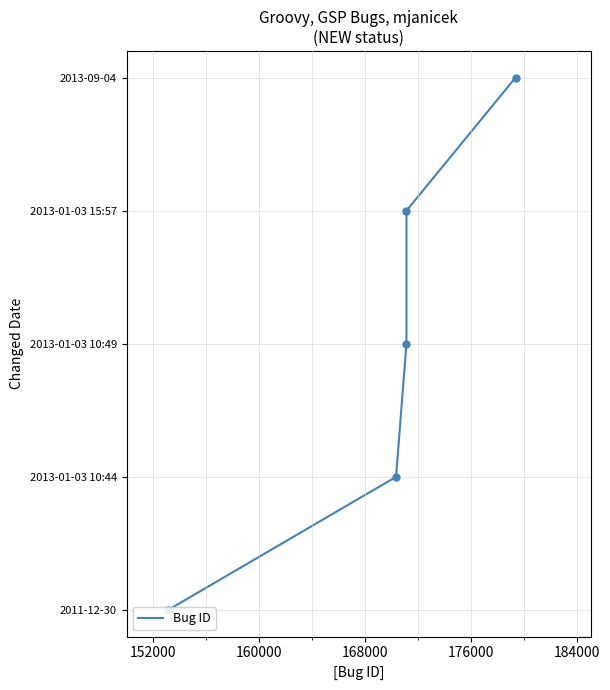

What is the change in value from 160000 to 176000?

+2